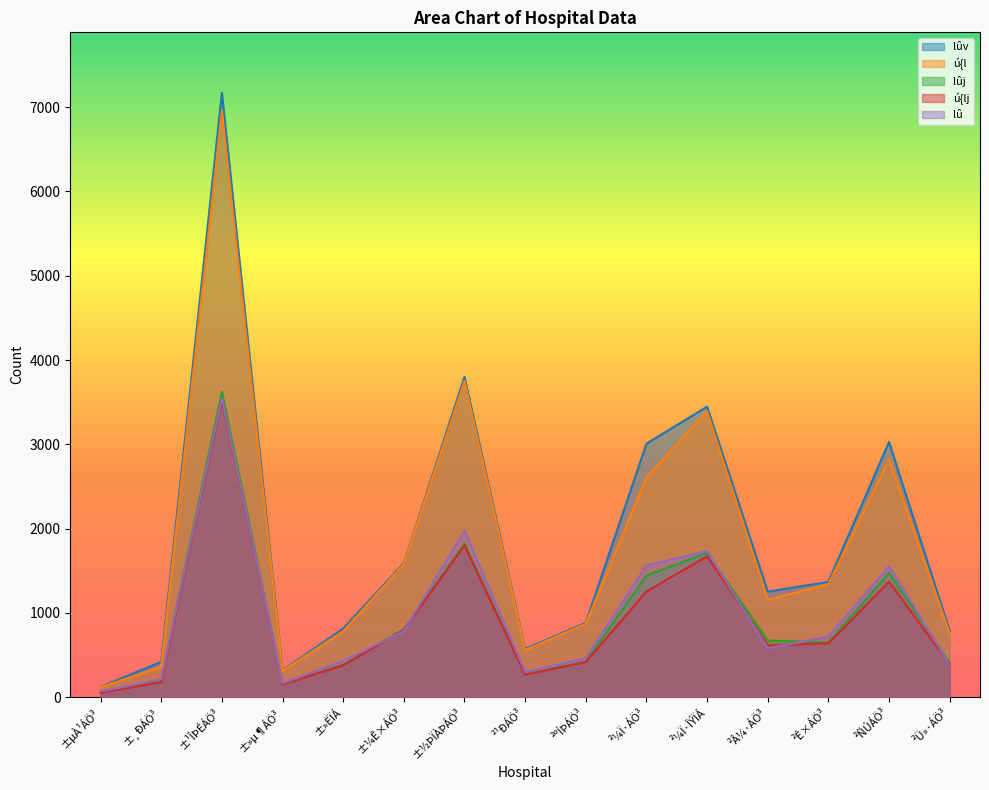

Reading left to right, what are all the values shown in this chart?

lûv: 122	420	7171	318	814	1589	3800	572	883	3008	3447	1252	1368	3029	787
ú{l: 119	360	6960	311	783	1578	3753	559	872	2610	3392	1156	1342	2821	757
lûj: 54	207	3624	155	385	806	1823	274	422	1443	1713	672	649	1474	407
ú{lj: 52	180	3524	151	378	799	1802	267	417	1254	1672	616	638	1370	391
lû: 68	213	3547	163	429	783	1977	298	461	1565	1734	580	719	1555	380